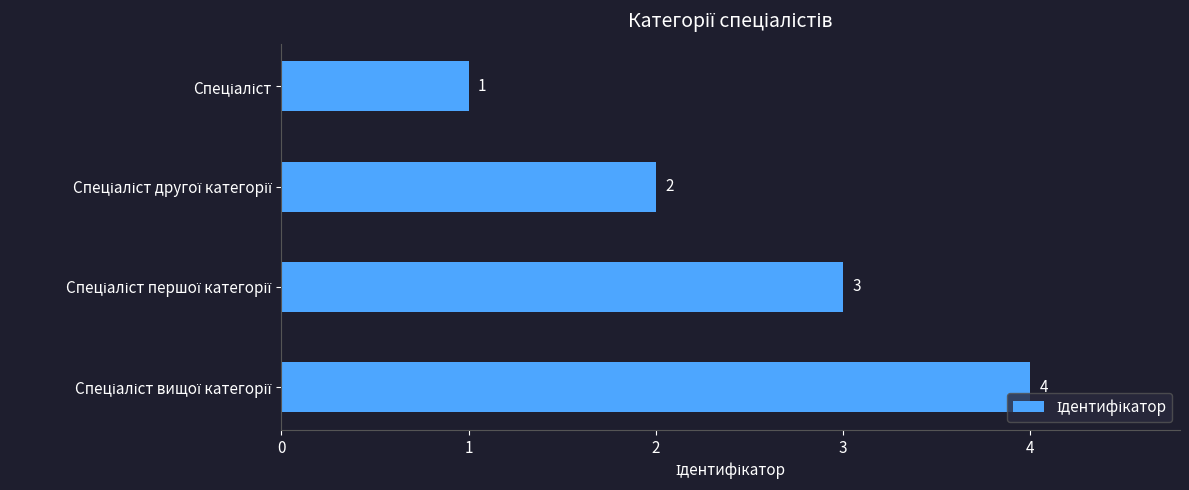

How many bars are there in total?

4